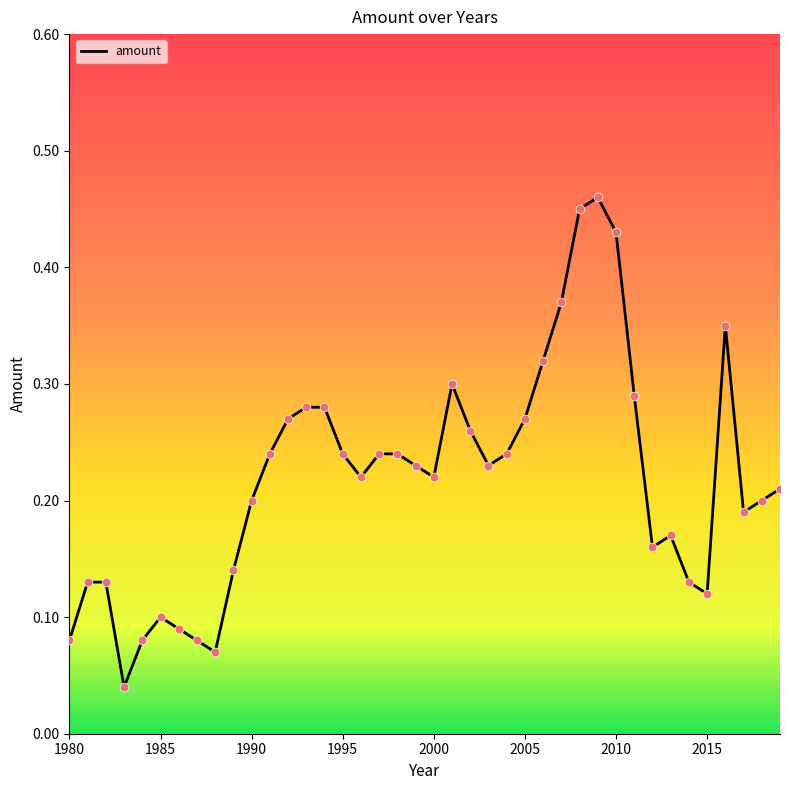

Does the chart have visible grid lines?

No